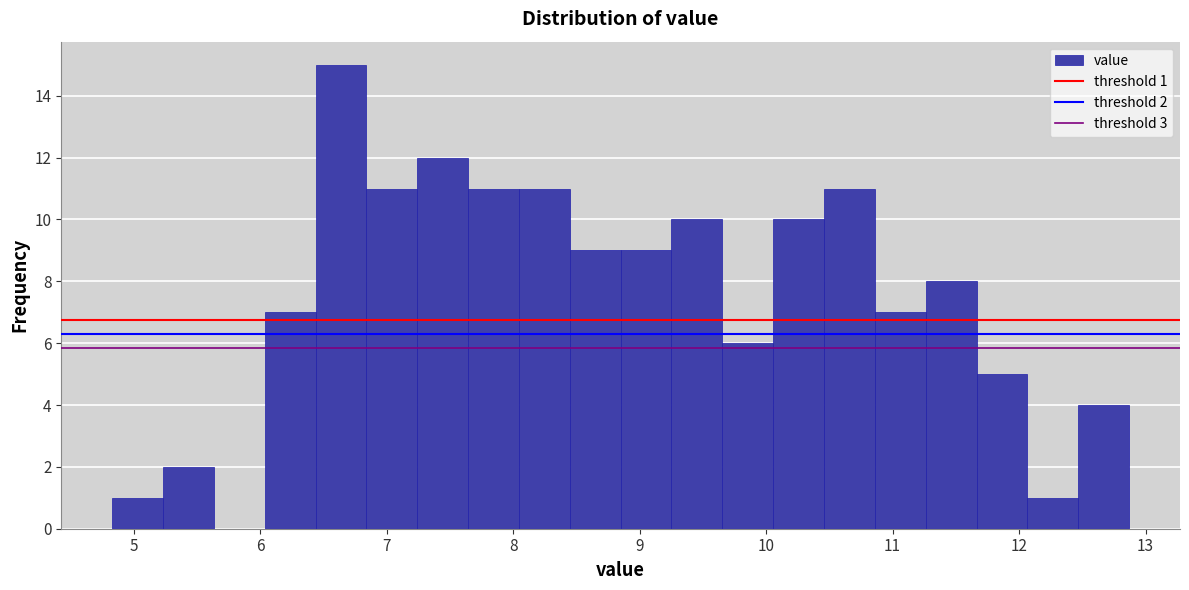

Which range on the x-axis has the tallest bar?

6.4 to 6.8